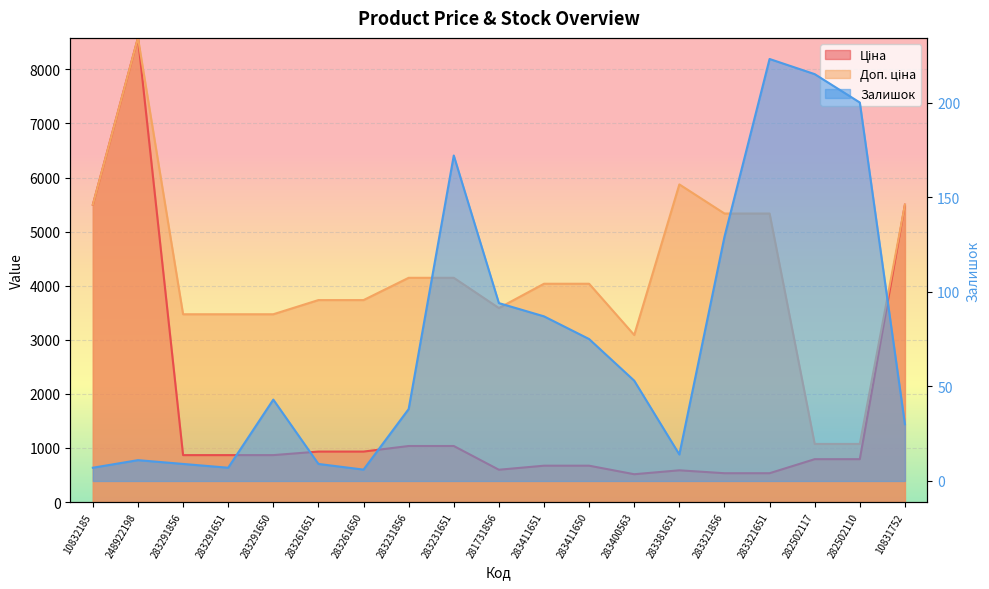

What is the difference between the second highest and second lowest values in the Залишок series?

208.0